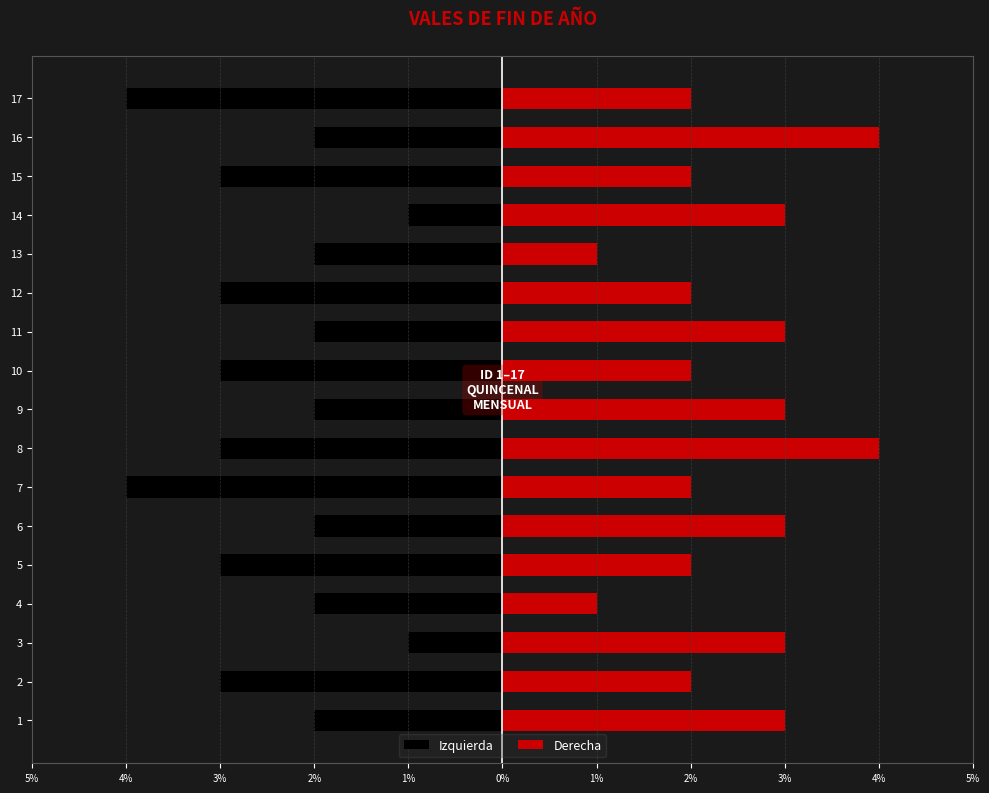

Rank the series at 7 from highest to lowest value.

Derecha, Izquierda